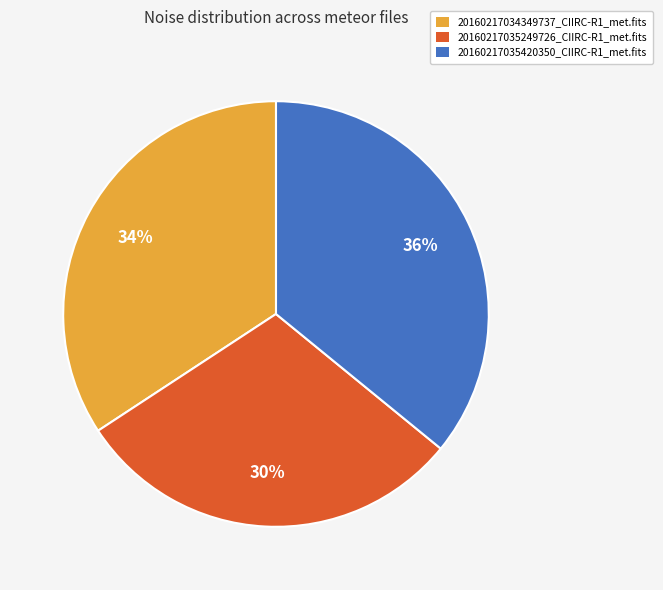

Is the sum of 20160217034349737_CIIRC-R1_met.fits and 20160217035420350_CIIRC-R1_met.fits greater than half?

Yes